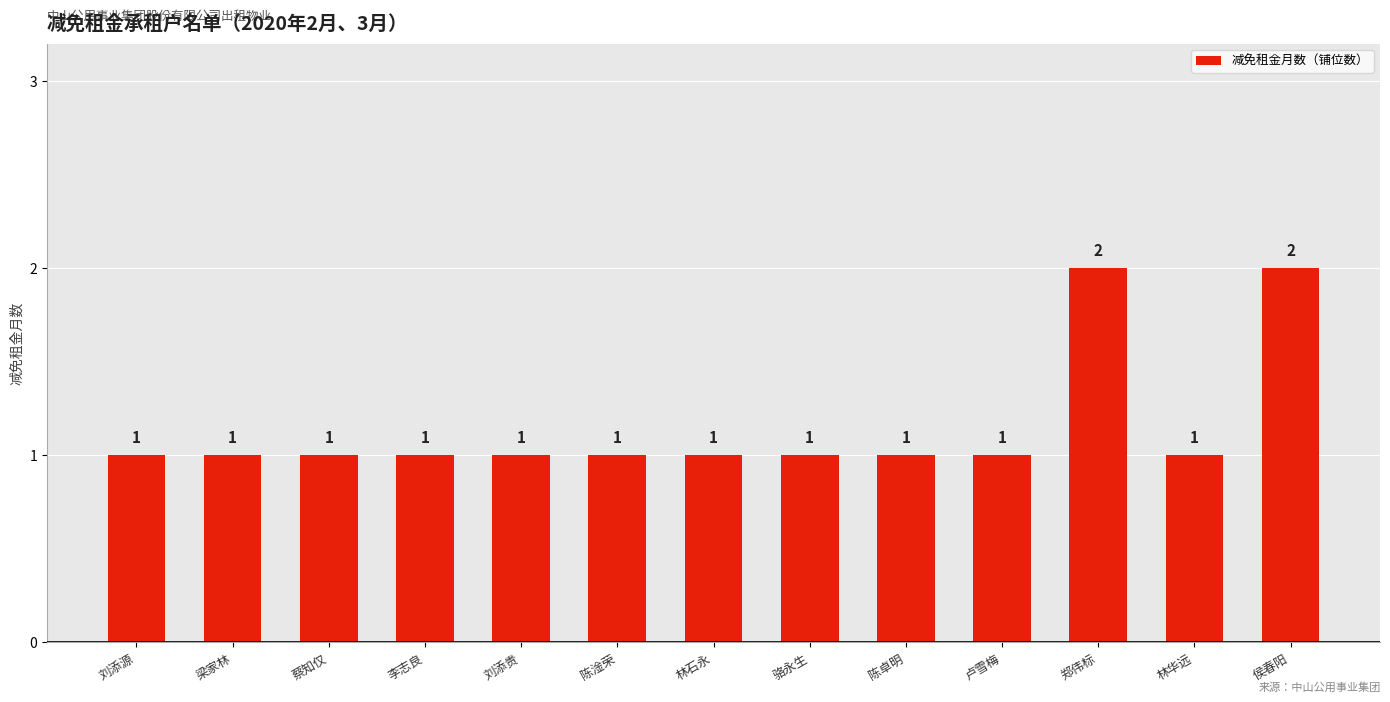

What is the label of the 4th bar from the left?

李志良